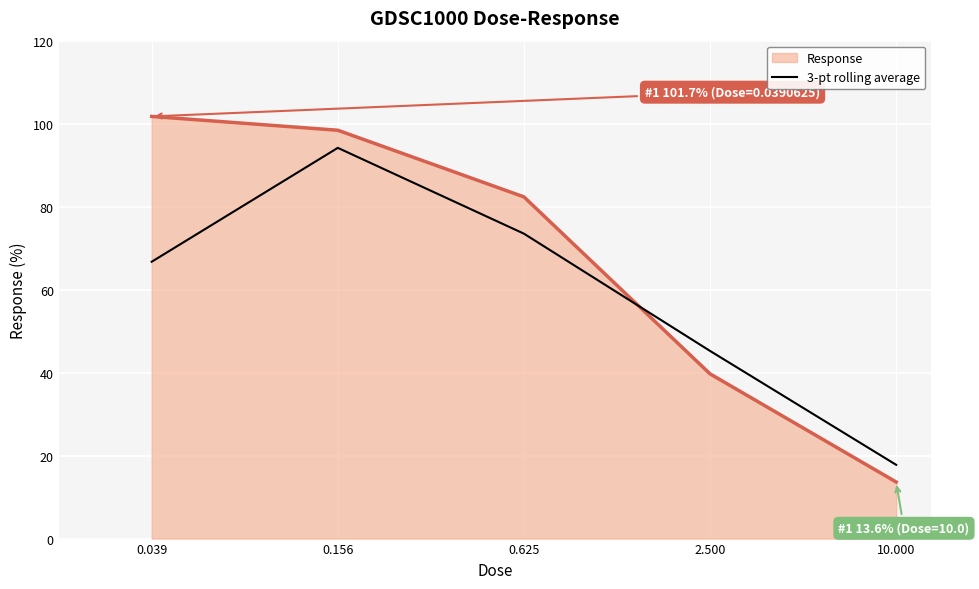

What is the minimum value for Response?

13.6